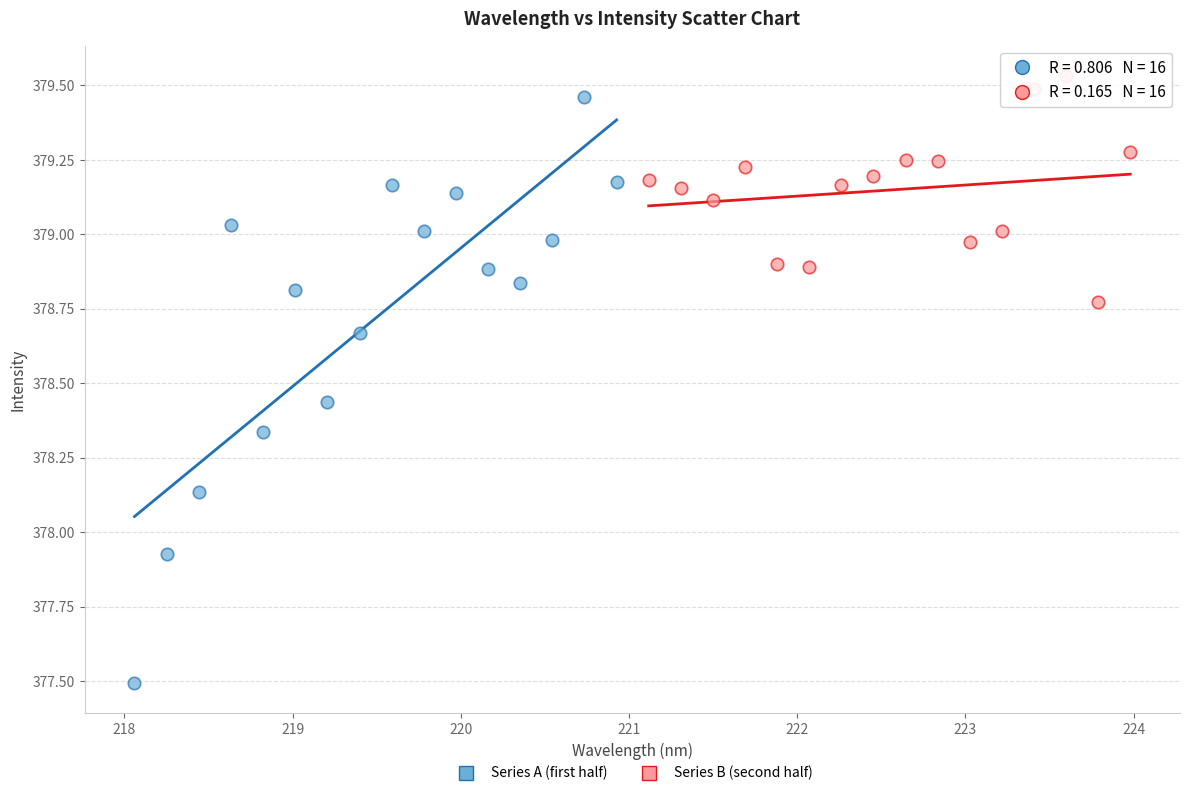

Which series contains the lowest Y value?

Series A (first half)